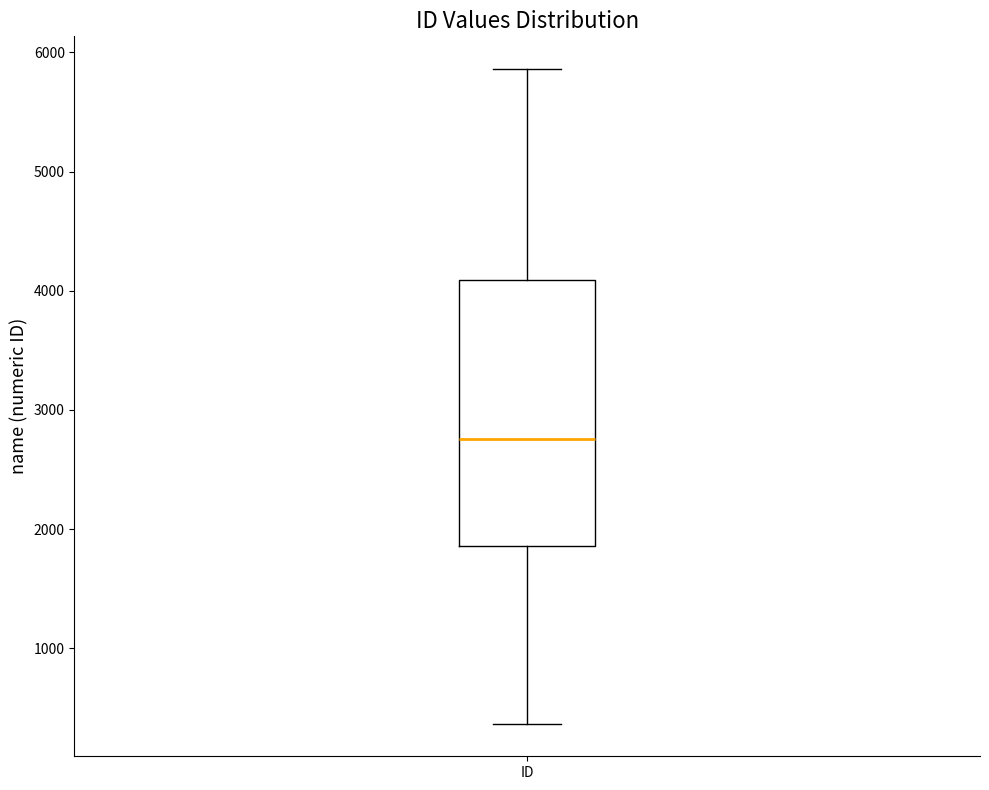

Read this box plot against the y-axis: the position of the median line, the range covered by the box, and the ends of both whiskers. The values are not printed on the chart, so give them approximately, as read against the axis.

median 2800, box 1900 to 4100, whiskers 400 to 5900